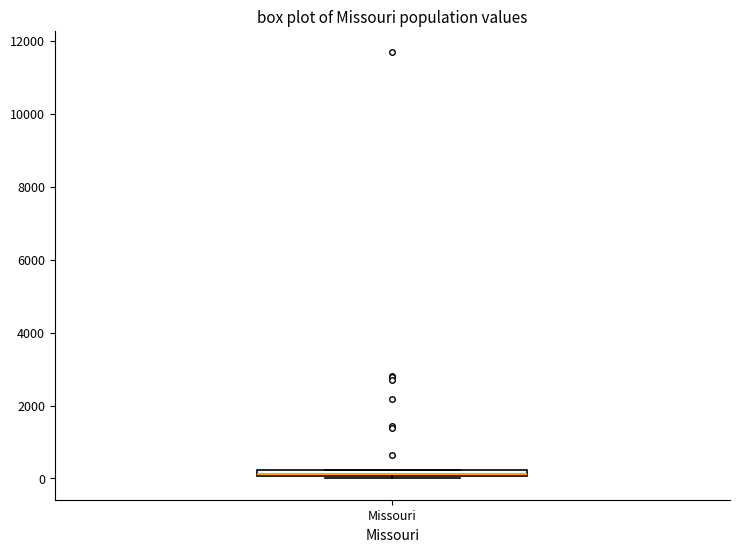

Where is the lower edge of the box for Missouri on the y-axis? The values are not printed on the chart, so give them approximately, as read against the axis.

0